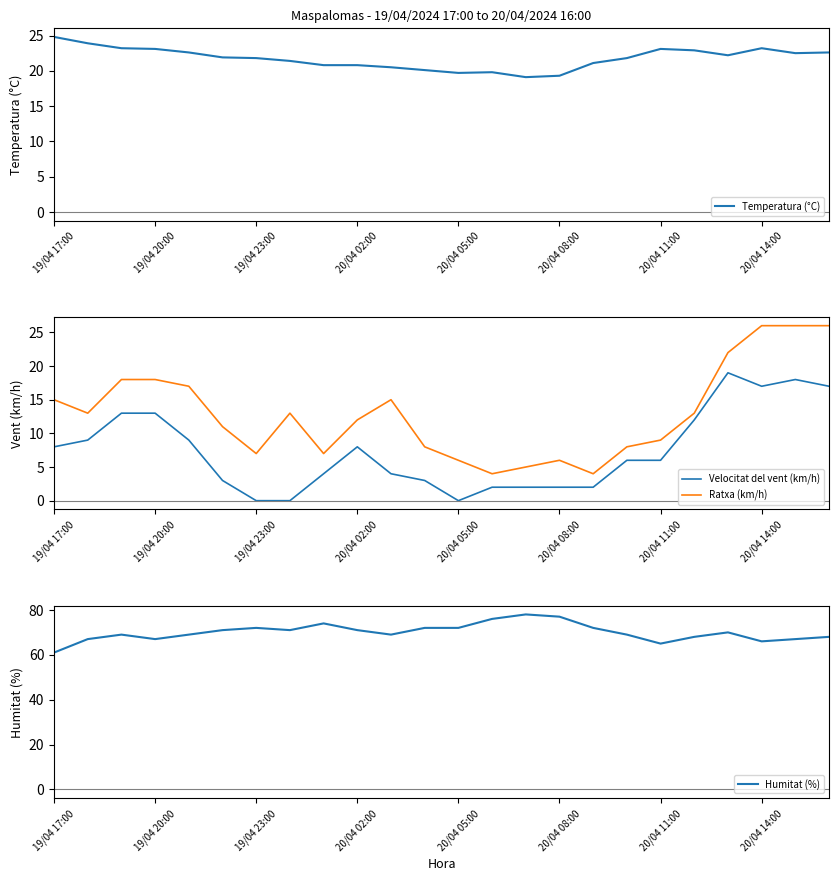

Reading left to right, extract all data points from this chart.

Temperatura (°C): 24.8	23.9	23.2	23.1	22.6	21.9	21.8	21.4	20.8	20.8	20.5	20.1	19.7	19.8	19.1	19.3	21.1	21.8	23.1	22.9	22.2	23.2	22.5	22.6
Velocitat del vent (km/h): 8.0	9.0	13.0	13.0	9.0	3.0	0.0	0.0	4.0	8.0	4.0	3.0	0.0	2.0	2.0	2.0	2.0	6.0	6.0	12.0	19.0	17.0	18.0	17.0
Ratxa (km/h): 15.0	13.0	18.0	18.0	17.0	11.0	7.0	13.0	7.0	12.0	15.0	8.0	6.0	4.0	5.0	6.0	4.0	8.0	9.0	13.0	22.0	26.0	26.0	26.0
Humitat (%): 61.0	67.0	69.0	67.0	69.0	71.0	72.0	71.0	74.0	71.0	69.0	72.0	72.0	76.0	78.0	77.0	72.0	69.0	65.0	68.0	70.0	66.0	67.0	68.0